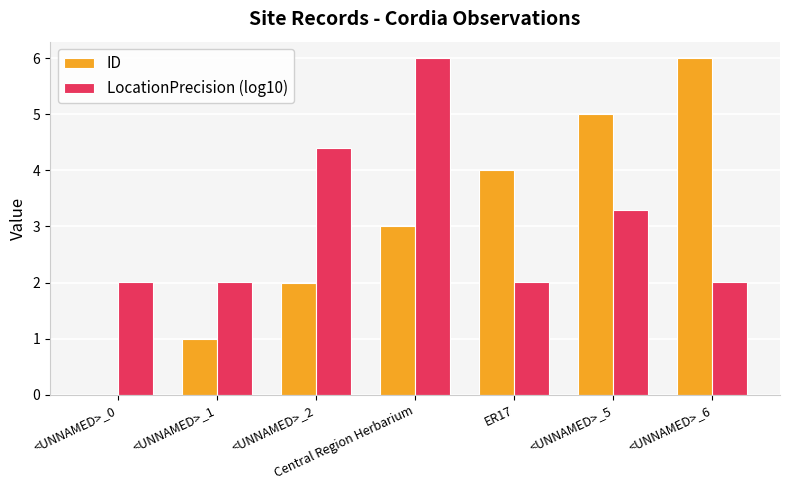

What is the maximum value shown in the chart?

6.0